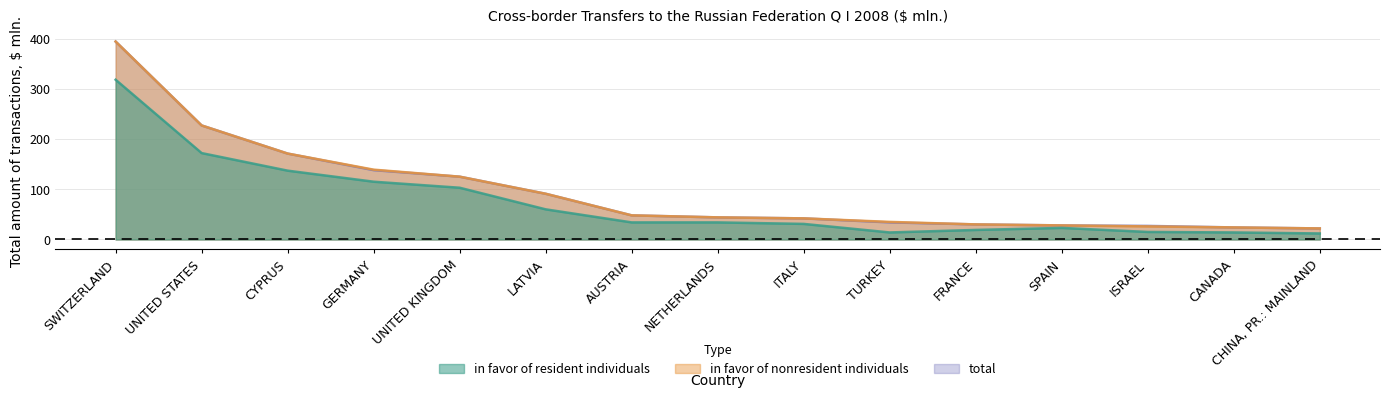

Where is total nearest to the value 208?

UNITED STATES